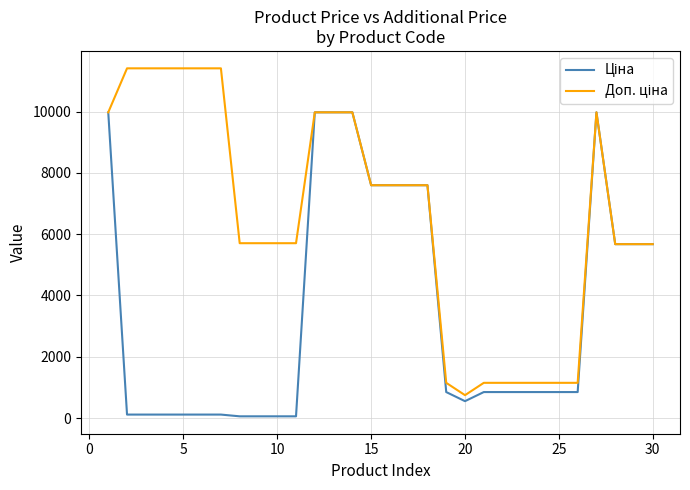

What is the greatest value displayed?

11410.0